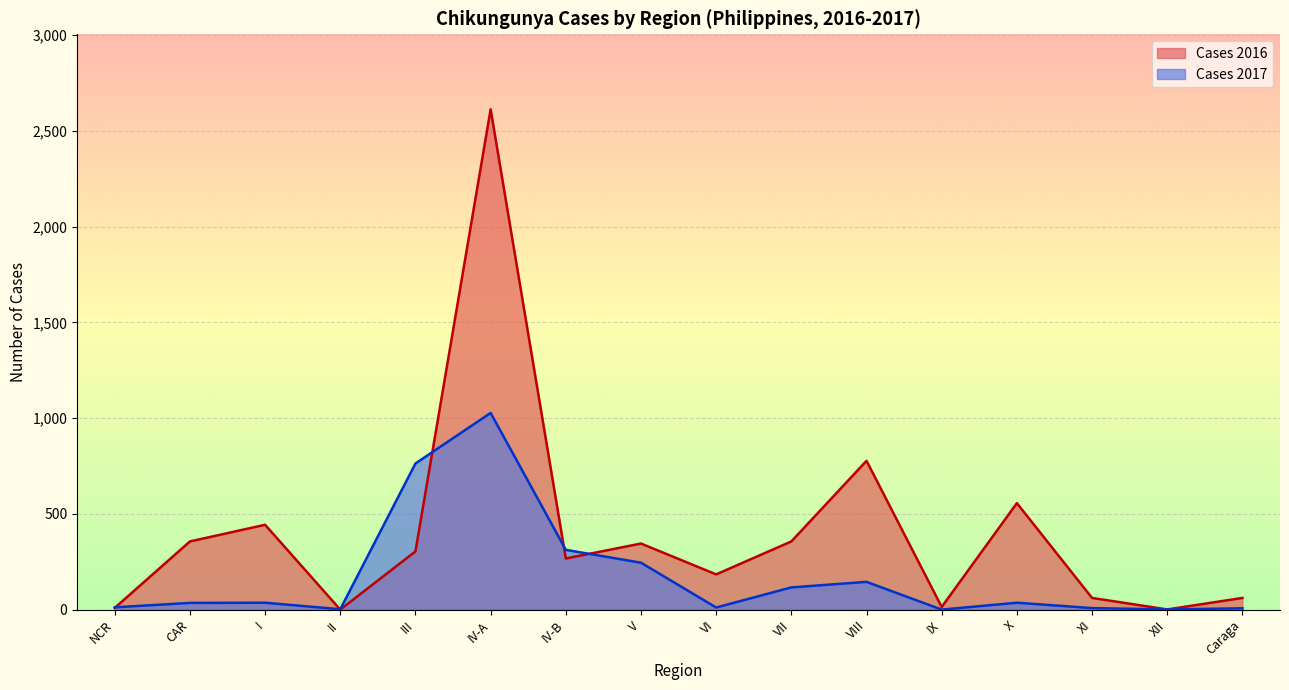

What is the value of the Cases 2017 point at the 9th from the left?

11